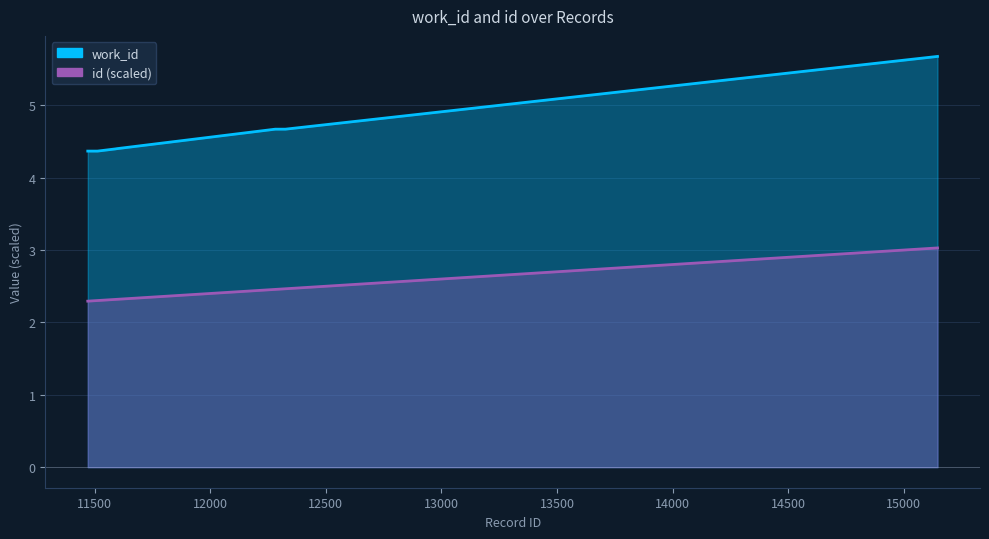

Reading left to right, list all the values displayed in this chart.

work_id: 11470=4.4	11471=4.4	11472=4.4	11491=4.4	11512=4.4	11589=4.4	11597=4.4	12281=4.7	12325=4.7	15146=5.7
id: 11470=2.3	11471=2.3	11472=2.3	11491=2.3	11512=2.3	11589=2.3	11597=2.3	12281=2.5	12325=2.5	15146=3.0